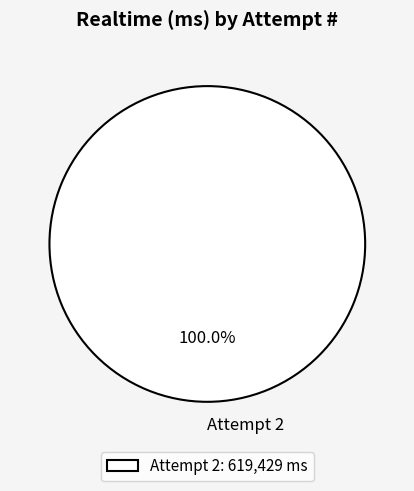

Is there a majority slice in this chart?

Yes